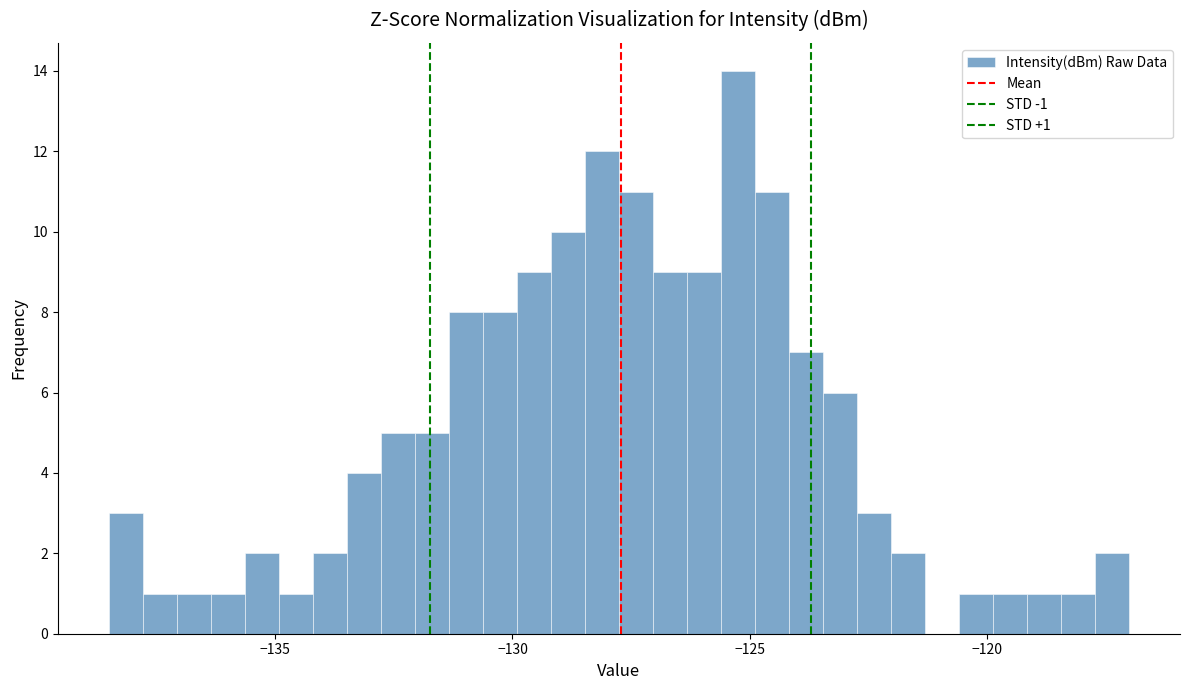

Around what value on the x-axis is the tallest bar? Give the approximate position of its centre, as read against the axis.

-125.5